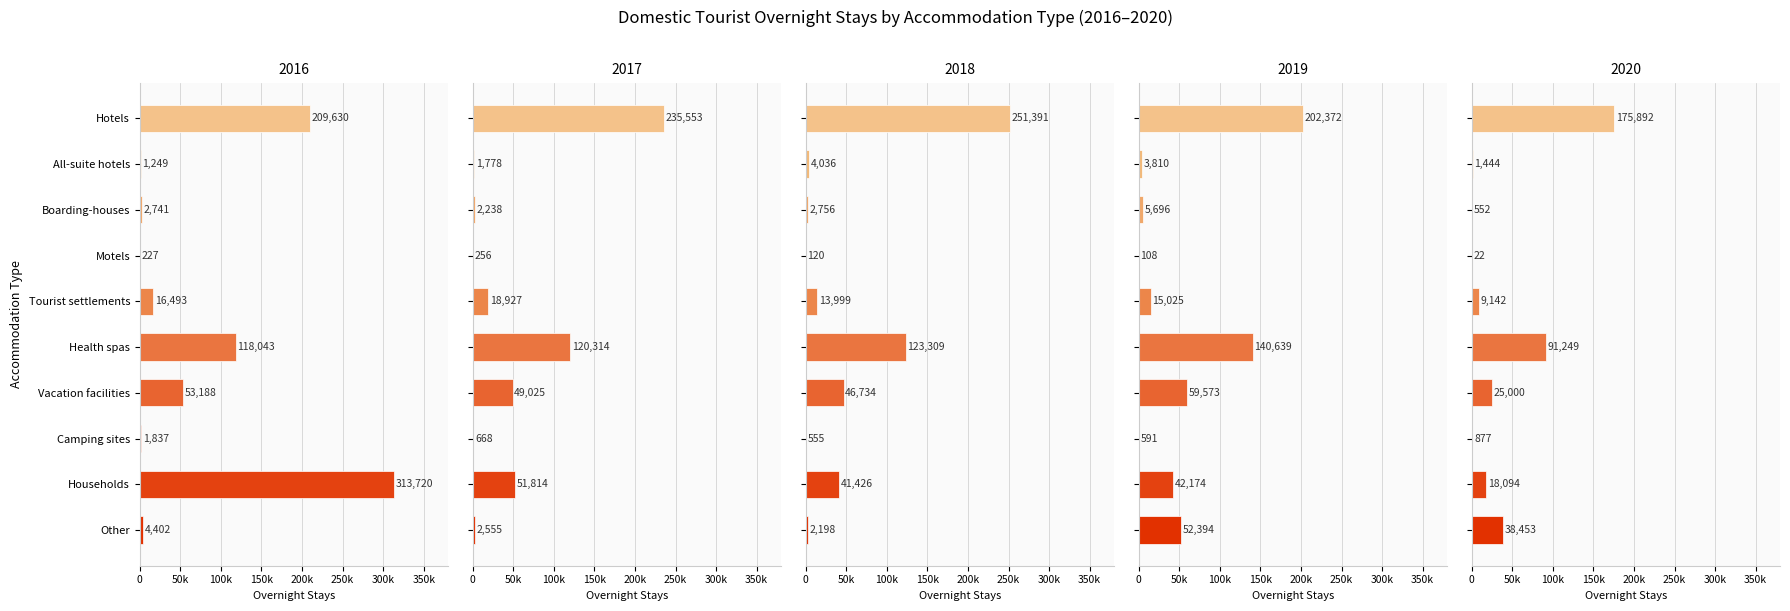

What is the greatest value displayed?

313720